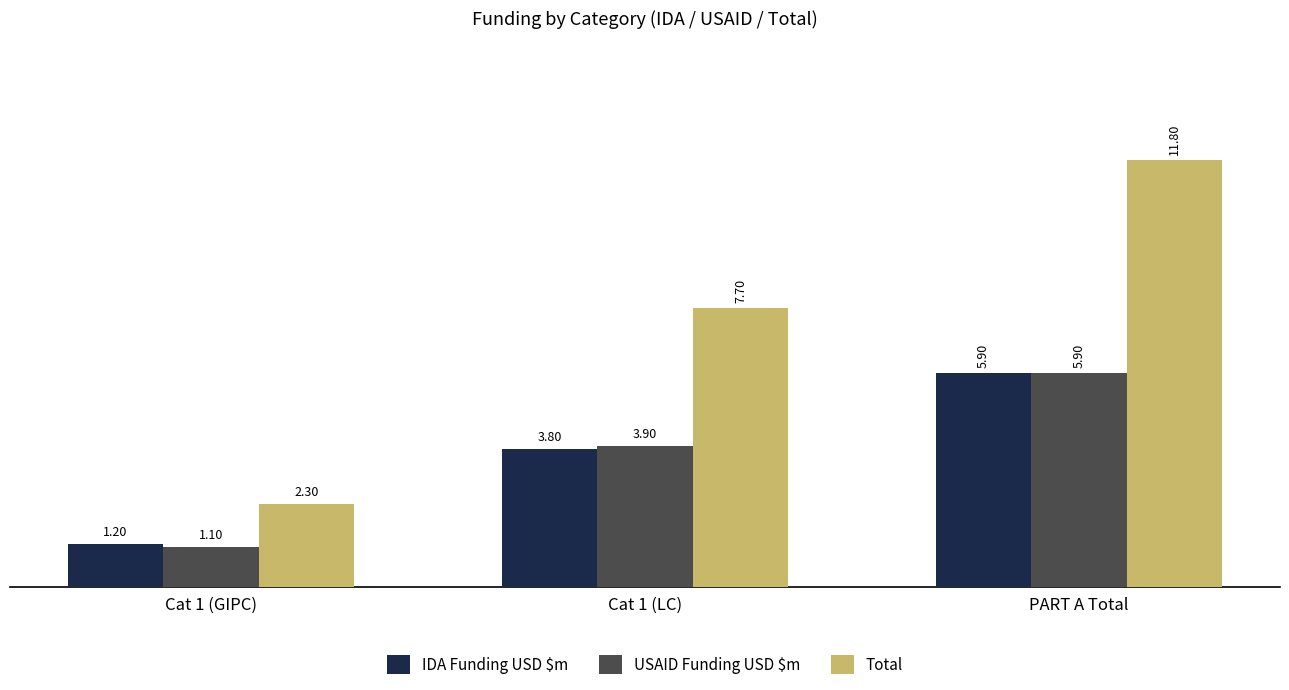

What are all the series names shown in the legend?

IDA Funding USD $m, USAID Funding USD $m, Total